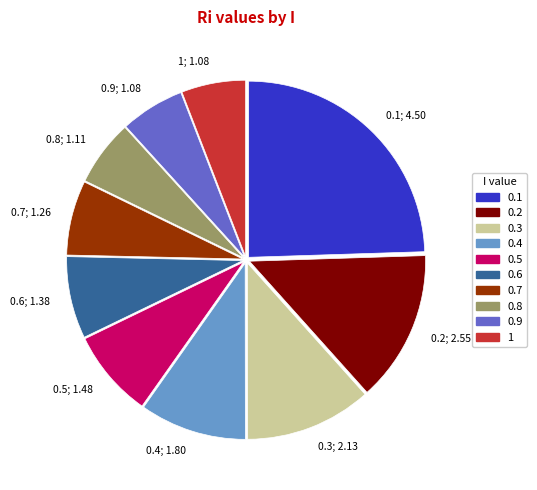

What is the ratio of the value at 0.1 to the value at 0.5?

3.0